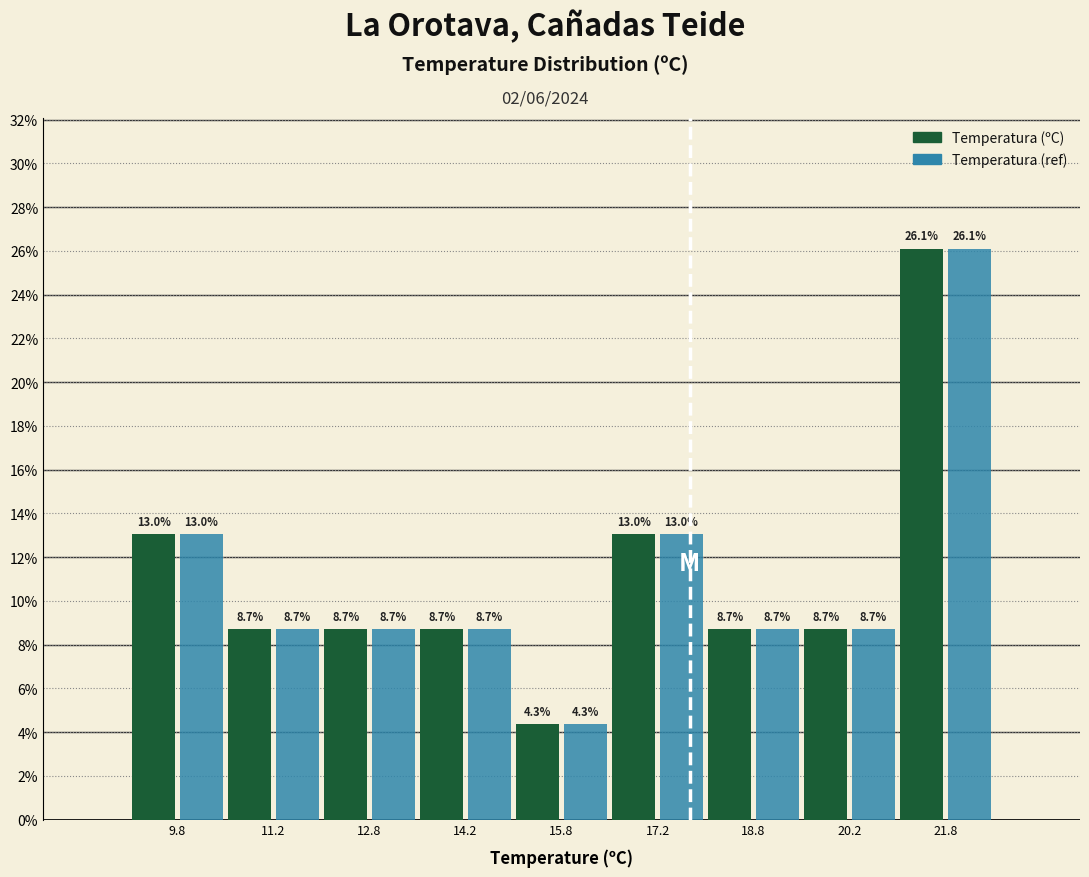

What is the height of the Temperatura (ºC) bar covering 13.5 to 15.0 on the x-axis? The bar edges are not printed on the chart, so give them approximately, as read against the axis.

8.7